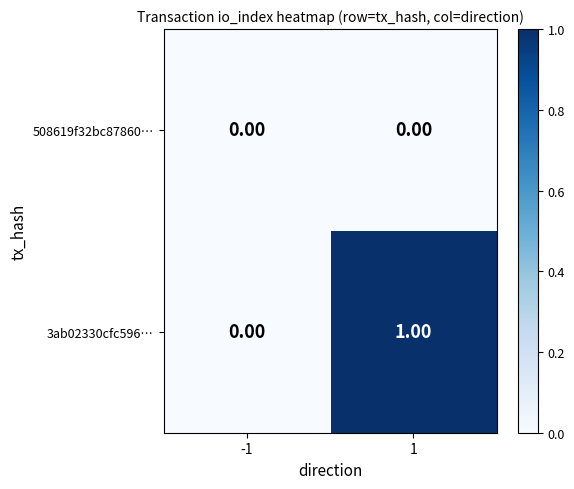

Is the value of 3ab02330cfc596… at 1 greater than the value of 508619f32bc87860… at -1?

Yes